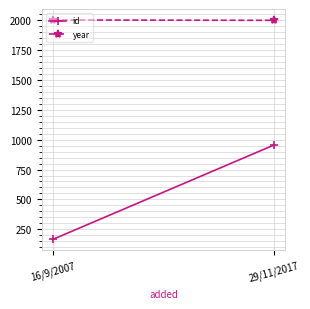

Which series has the widest spread of values?

id